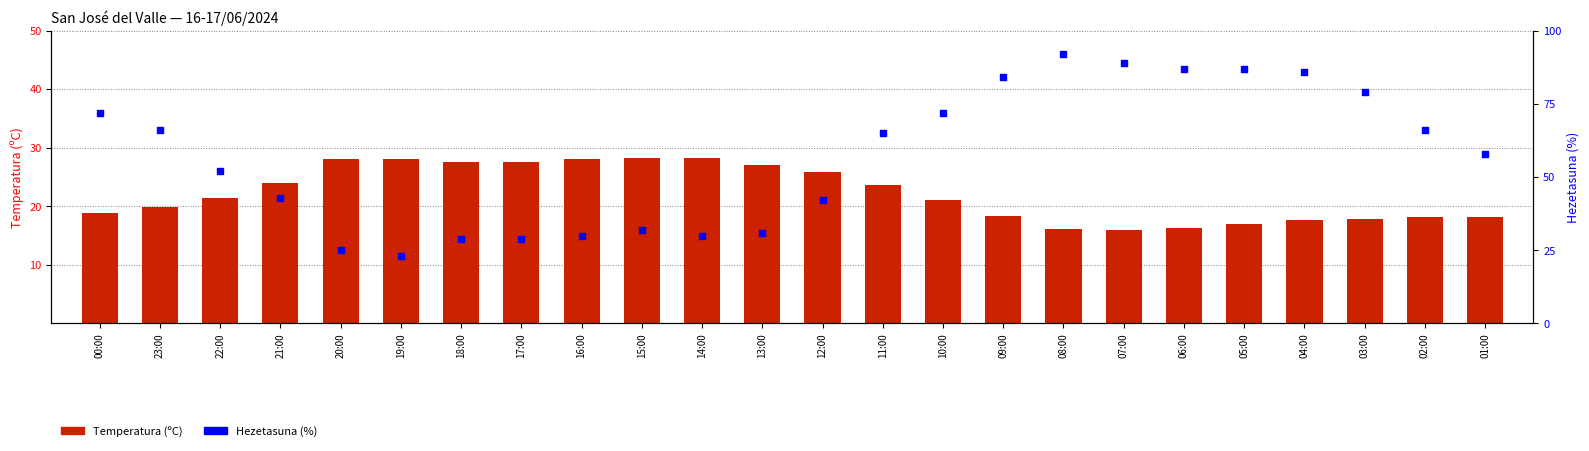

At how many categories does at least one series exceed 89?

1